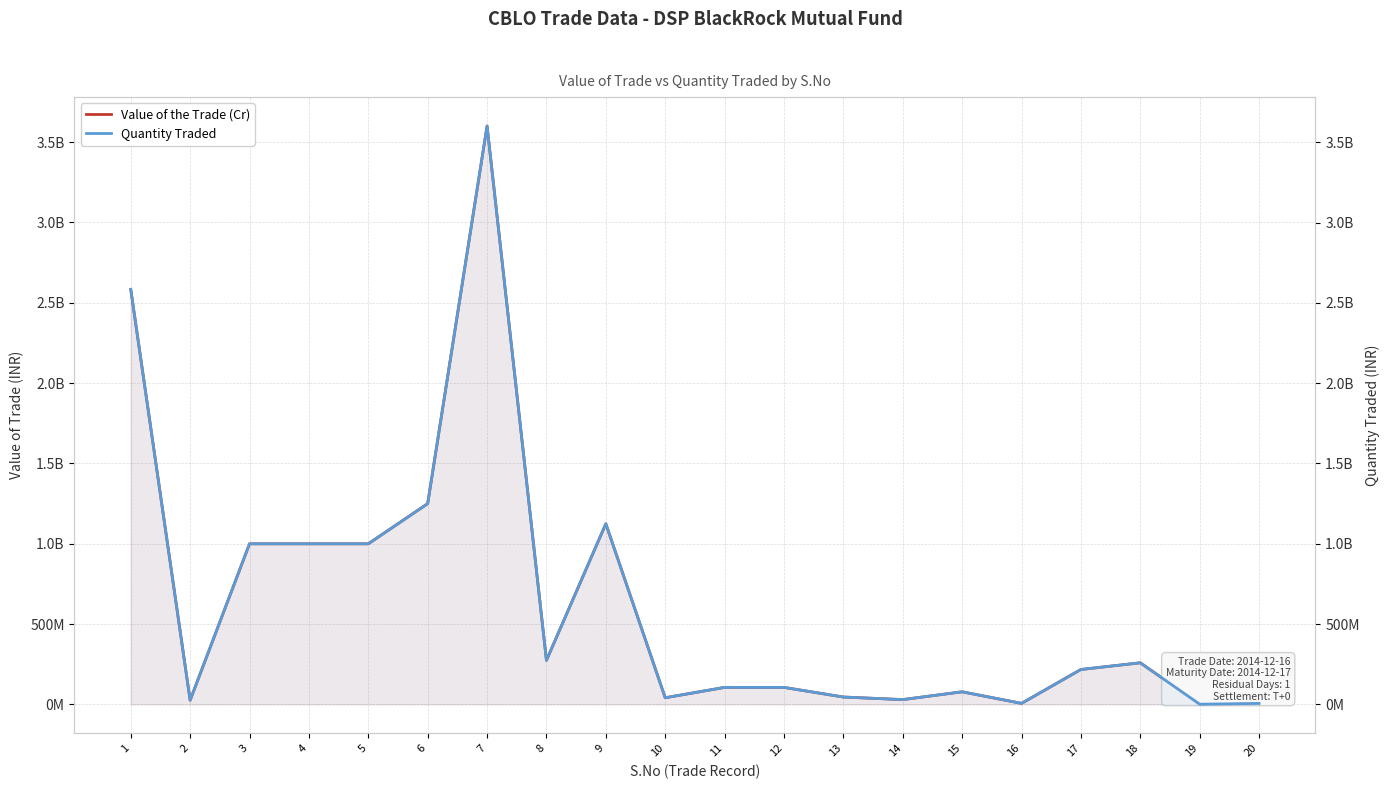

Which category has the lowest value across all series?

19